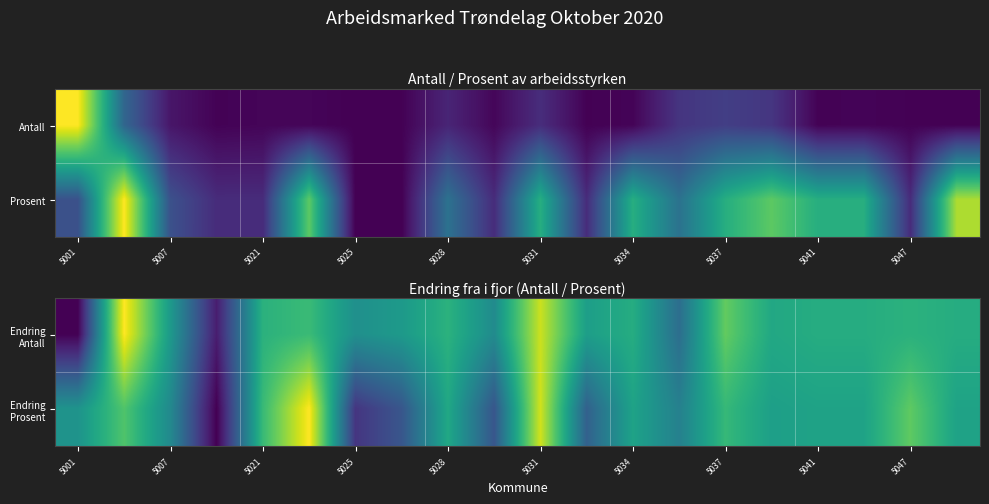

How many values in the Endring Antall series exceed 0?

19